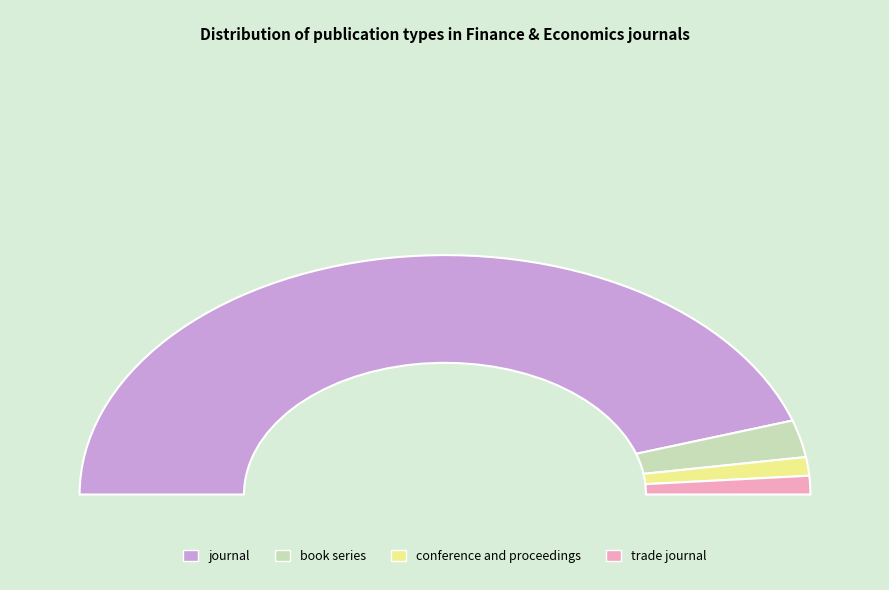

How many segments does this pie chart have?

4